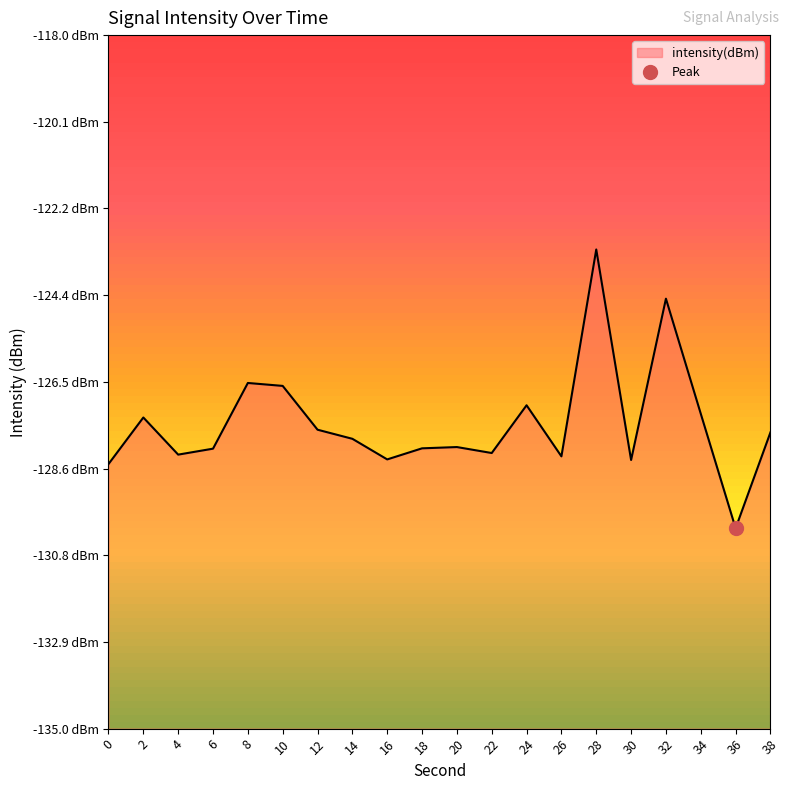

List the labels in order of value, smallest first.

36, 0, 30, 16, 26, 4, 22, 6, 18, 20, 14, 38, 12, 2, 34, 24, 10, 8, 32, 28